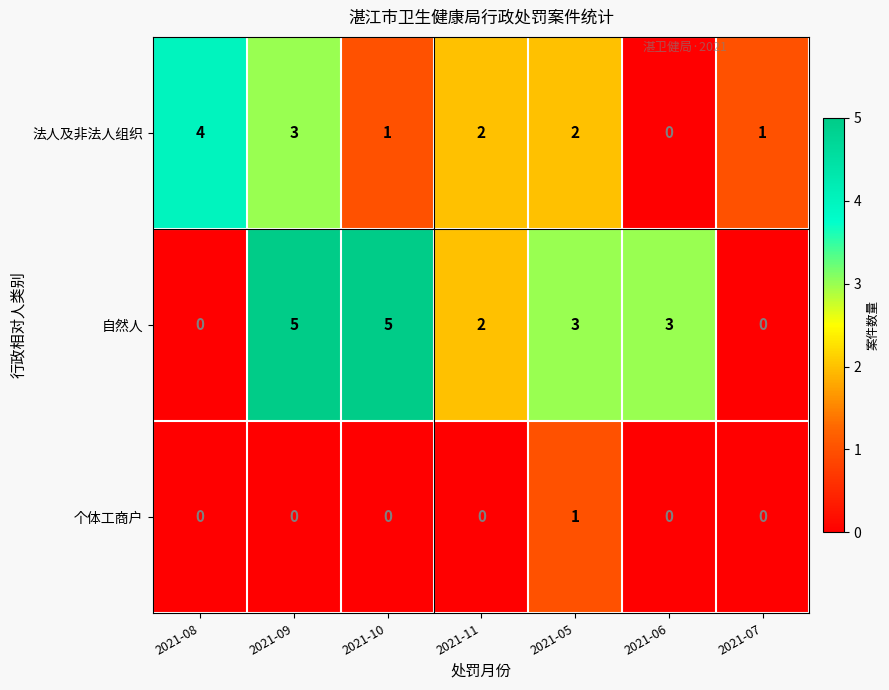

What is the difference between the second highest and minimum values in the 自然人 series?

5